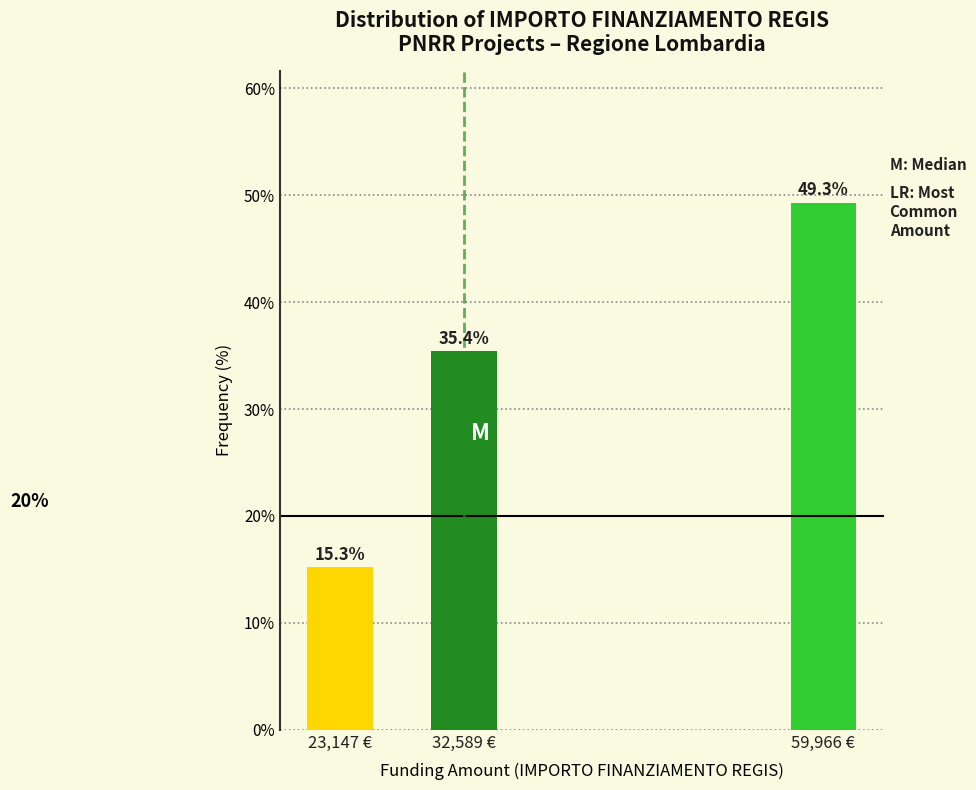

Reading right to left, extract all data points from this chart.

59,966 €=49.3	32,589 €=35.4	23,147 €=15.3